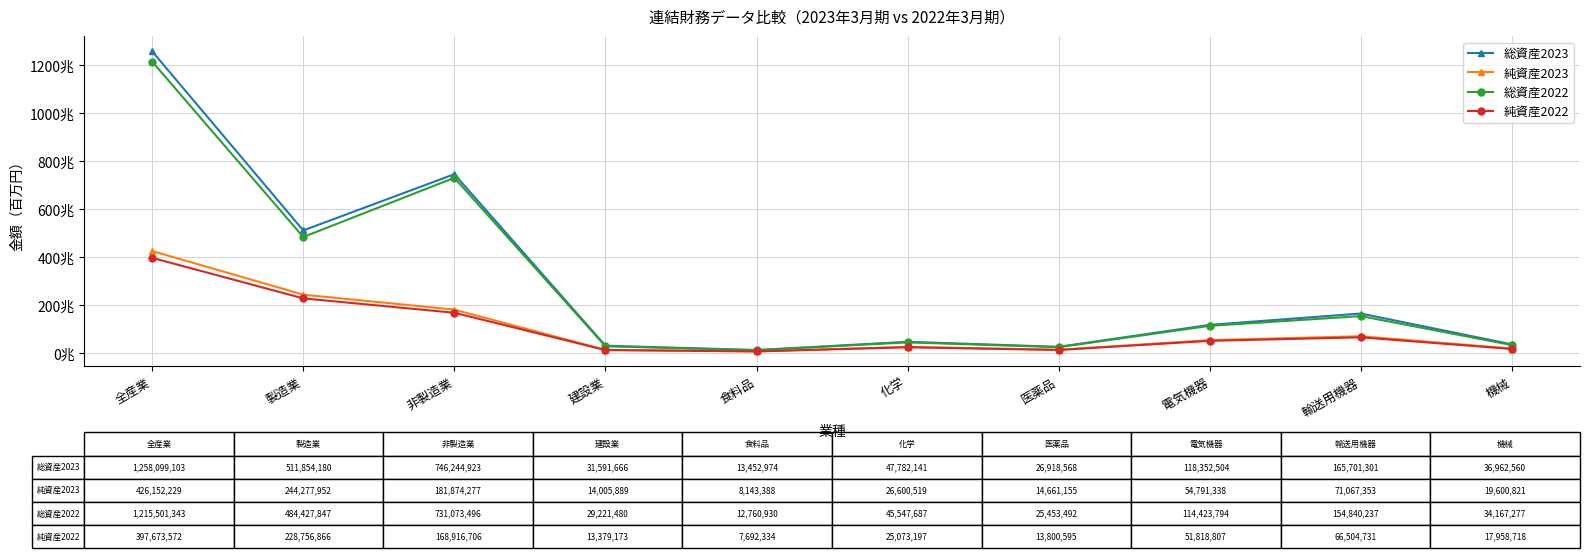

What are all the series names shown in the legend?

総資産2023, 純資産2023, 総資産2022, 純資産2022